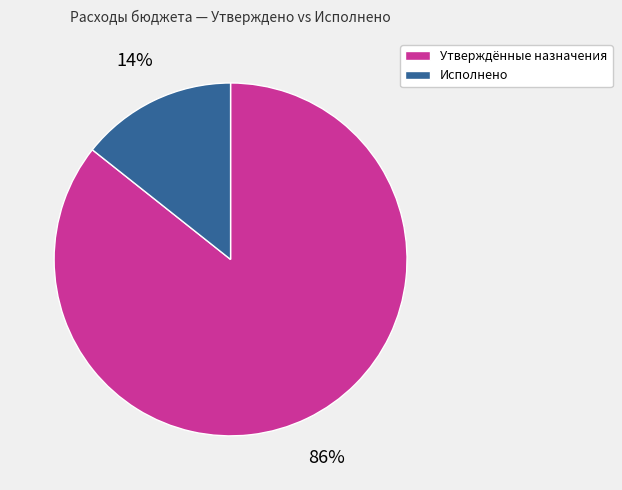

Is there a majority slice in this chart?

Yes